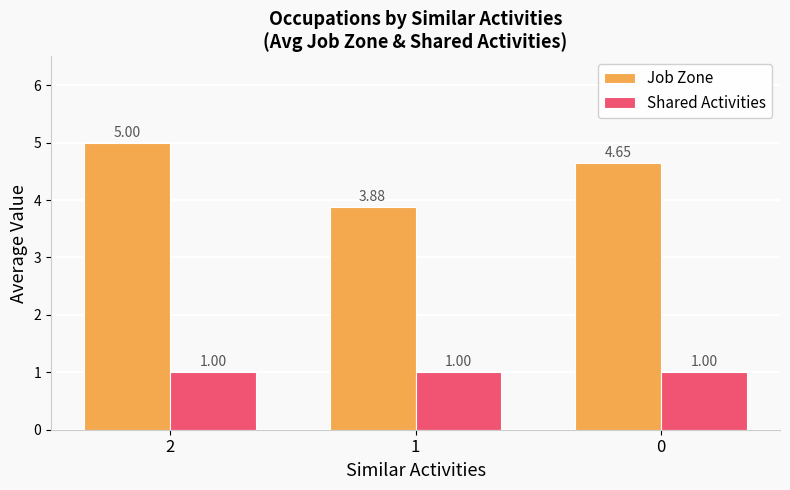

What are all the series names shown in the legend?

Job Zone, Shared Activities